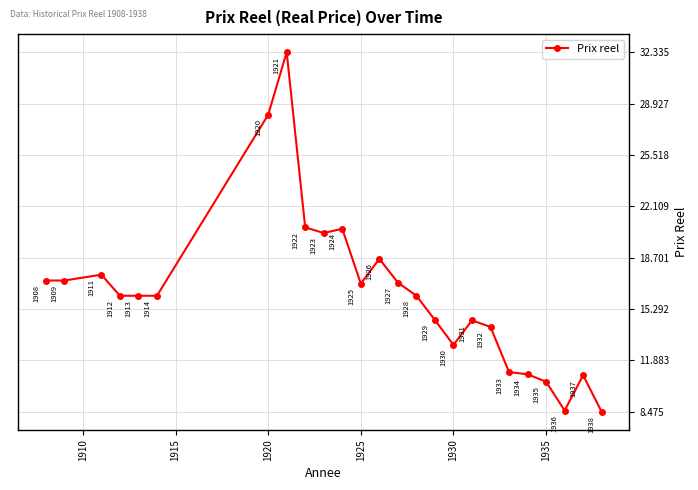

How many points are higher than both their immediate neighbors (excluding endpoints)?

6